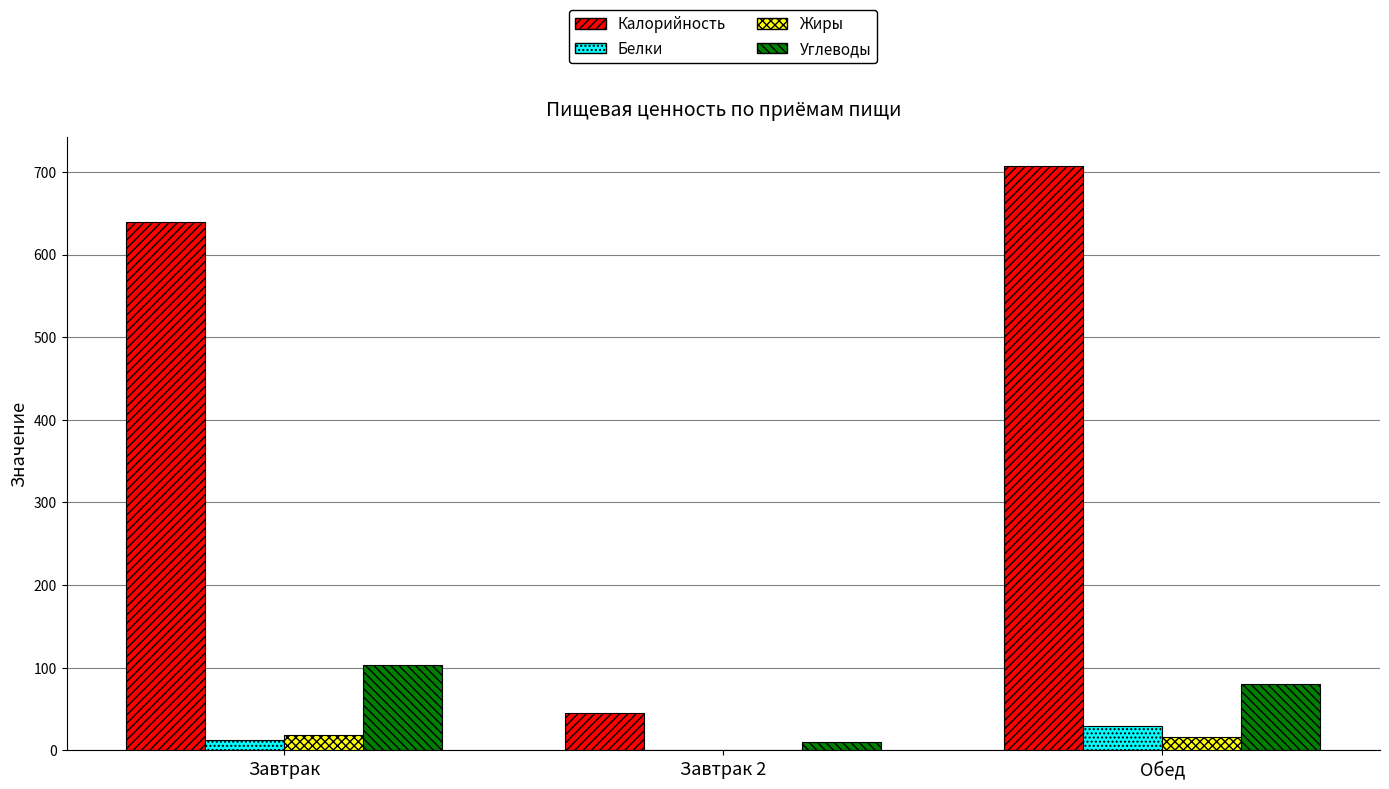

Which category has the highest value across all series?

Обед